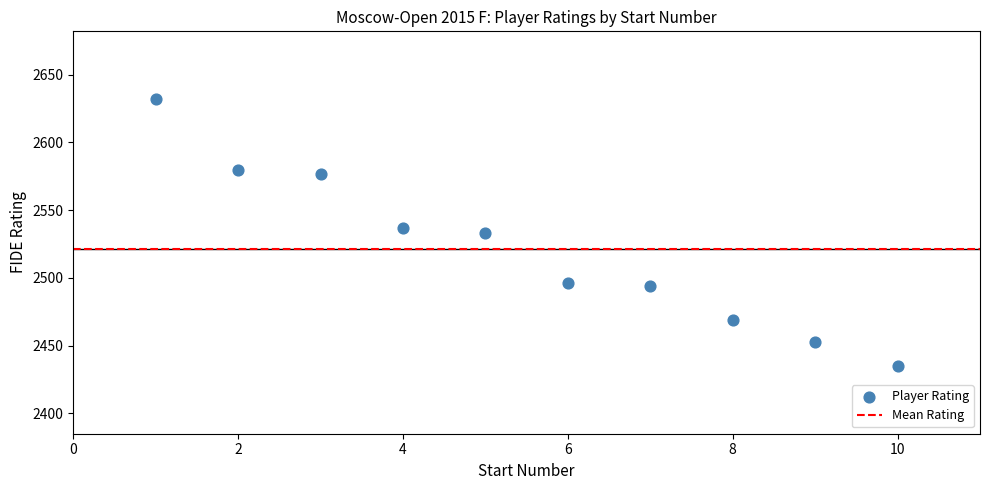

What is the average X value?

6